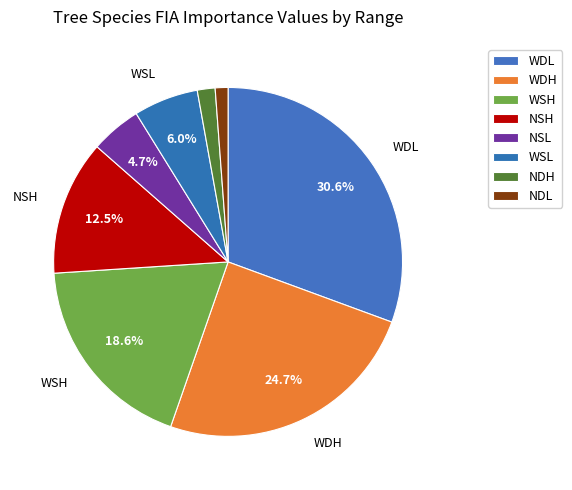

What percentage is the NDL slice, to the nearest percent?

1%